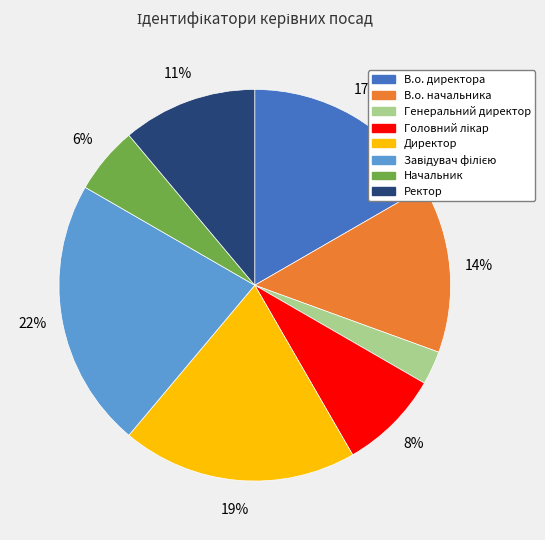

To the nearest percent, what portion does Ректор represent?

11%